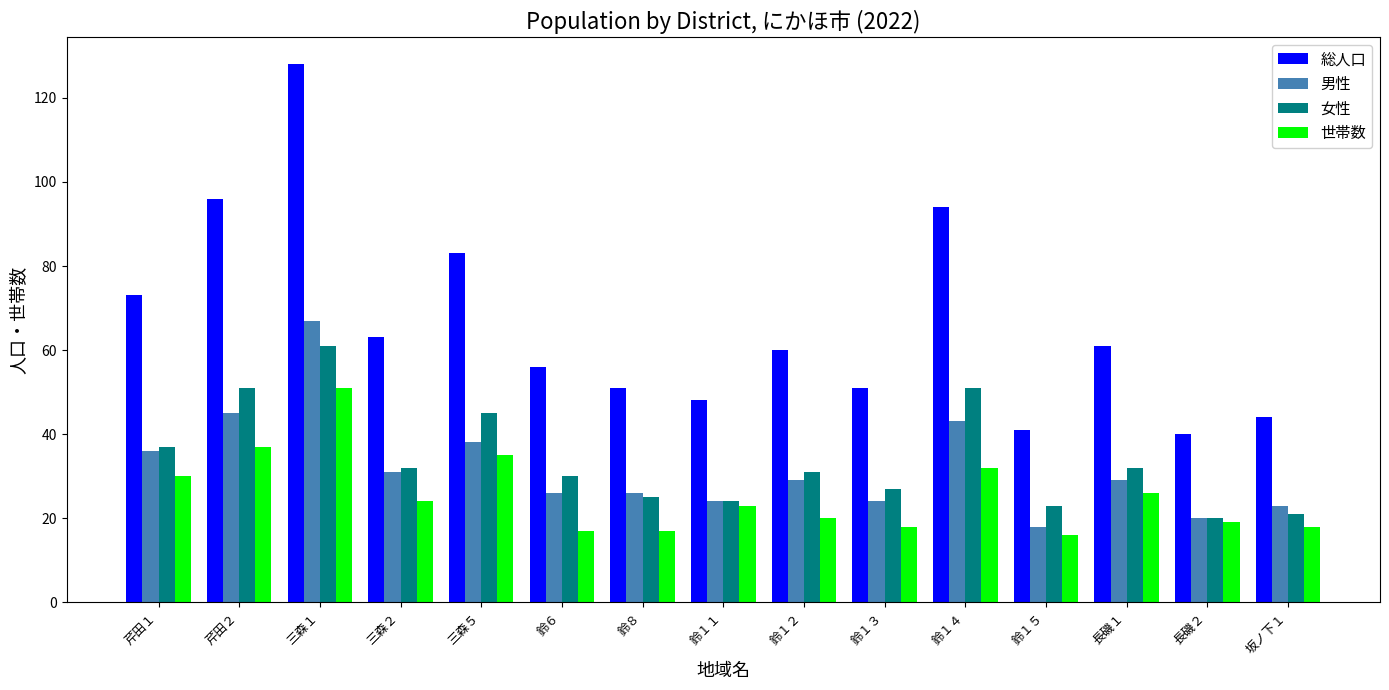

Rank the series at 鈴６ from highest to lowest value.

総人口, 女性, 男性, 世帯数